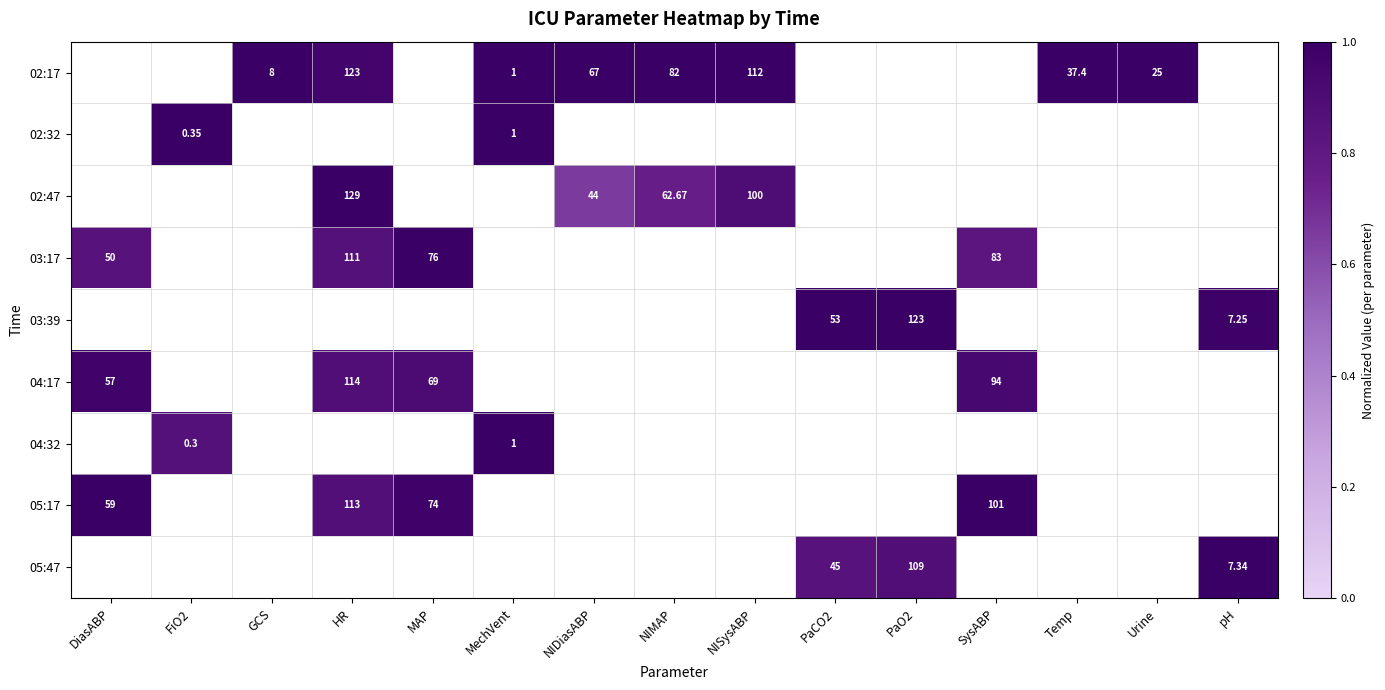

The 02:17 series shows 1.6 at NISysABP. True or false?

False